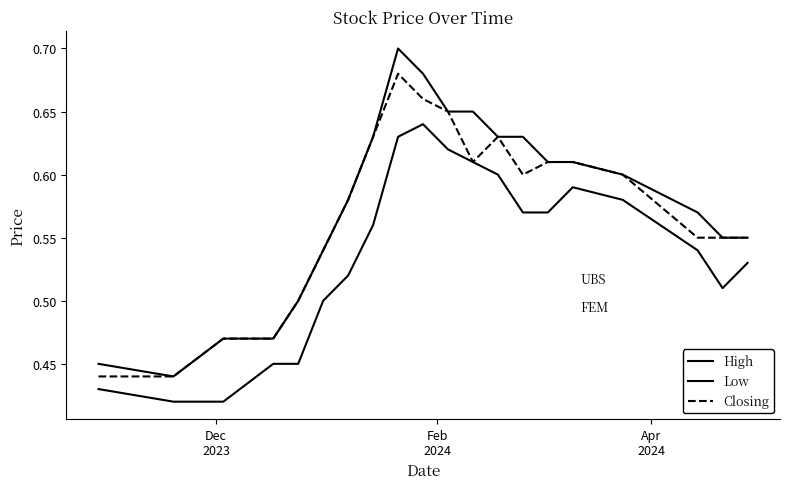

How many lines are shown in the chart?

3